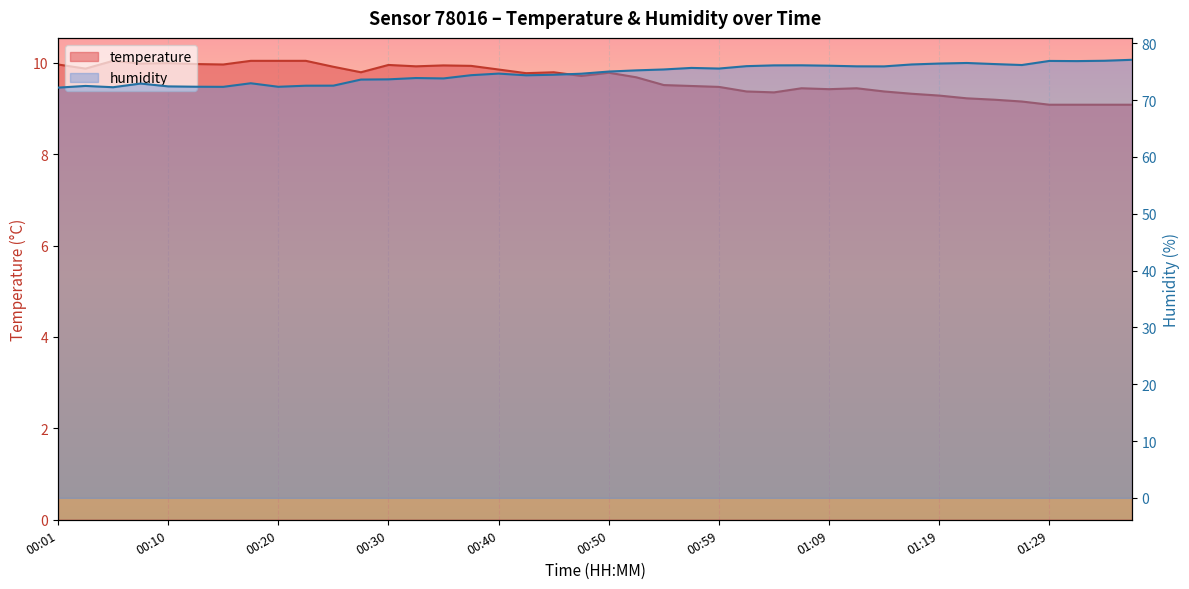

How many data points does each series have?

40